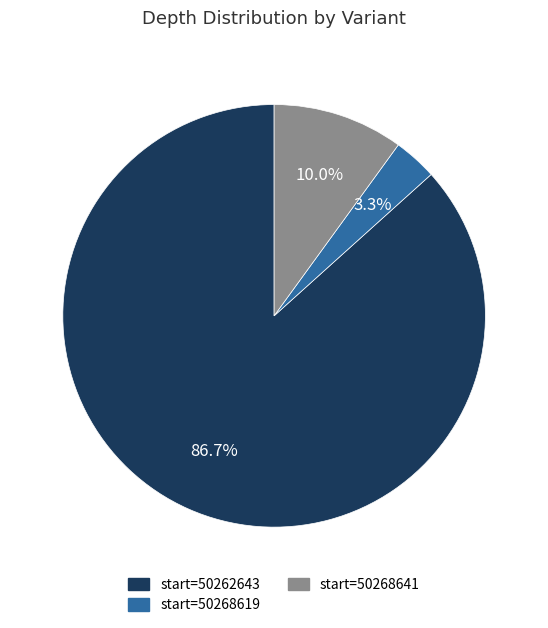

Which category has the biggest portion of the pie?

start=50262643